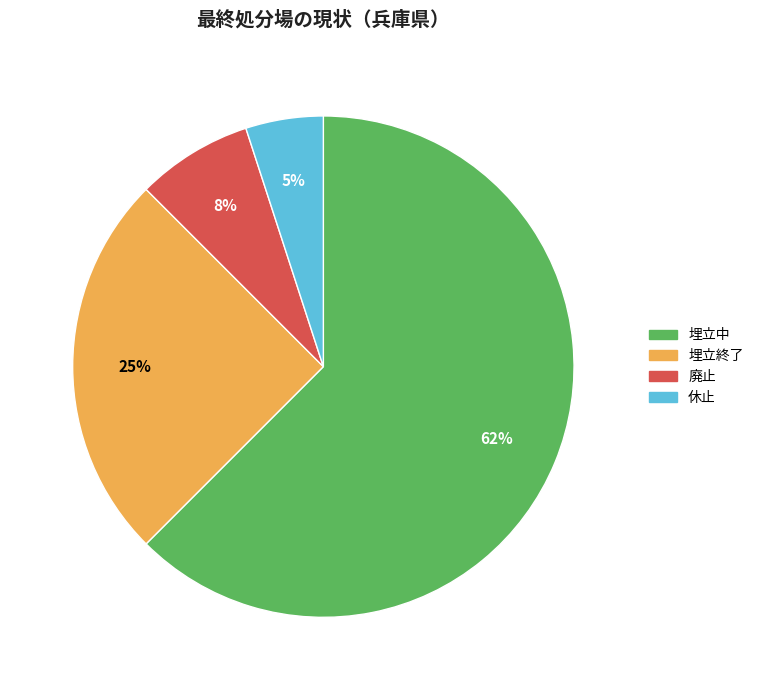

Which slice is the largest?

埋立中